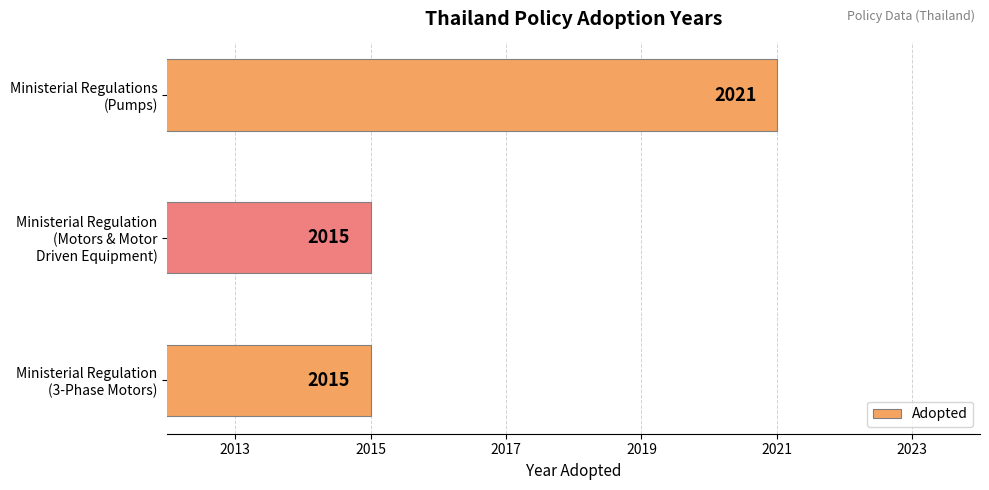

Does the chart contain any negative values?

No